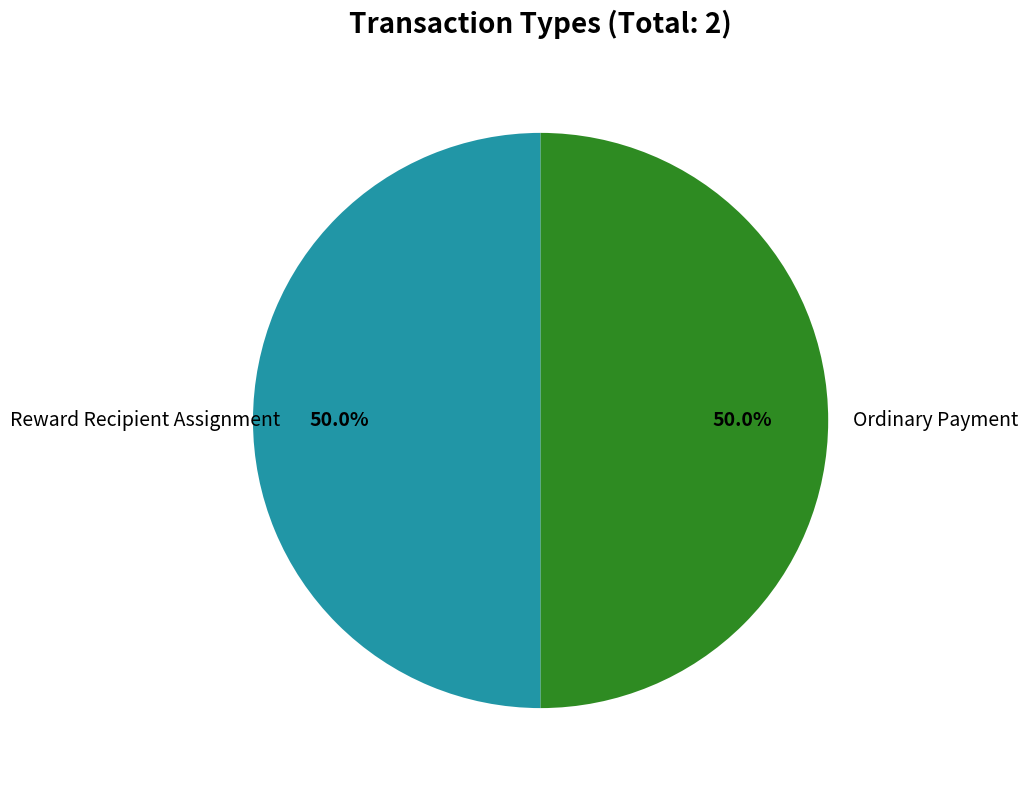

Is the sum of Ordinary Payment and Reward Recipient Assignment greater than half?

Yes